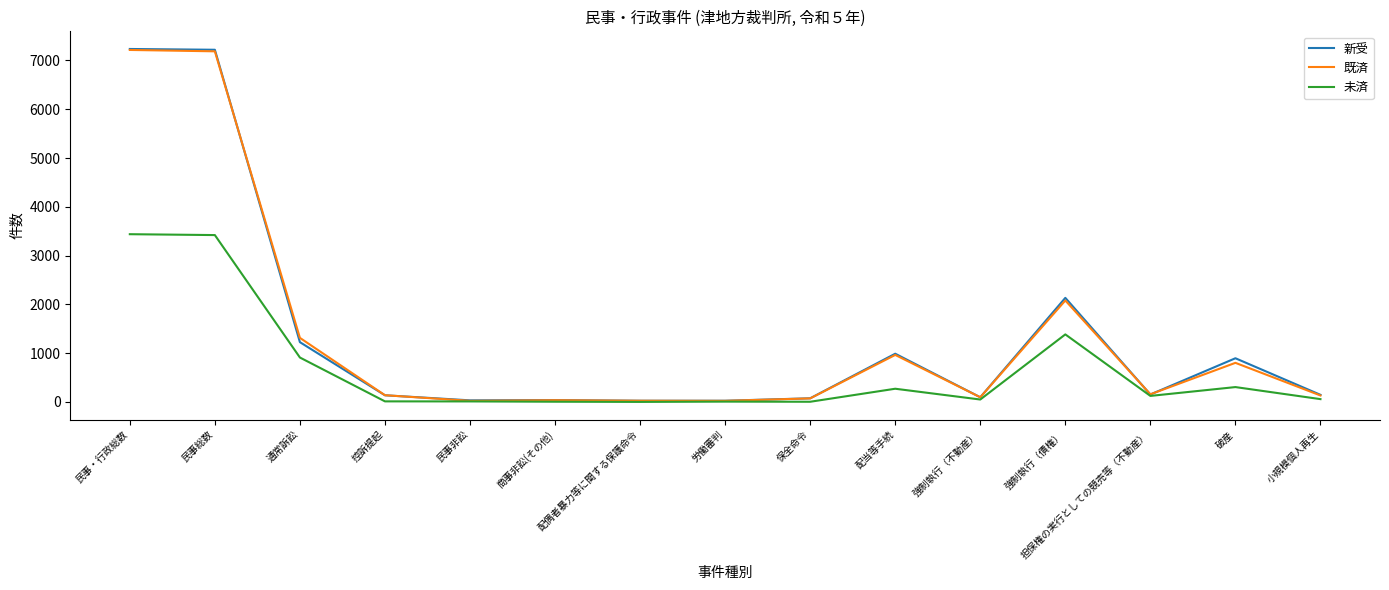

At which label is 新受 closest to 3629?

強制執行（債権）